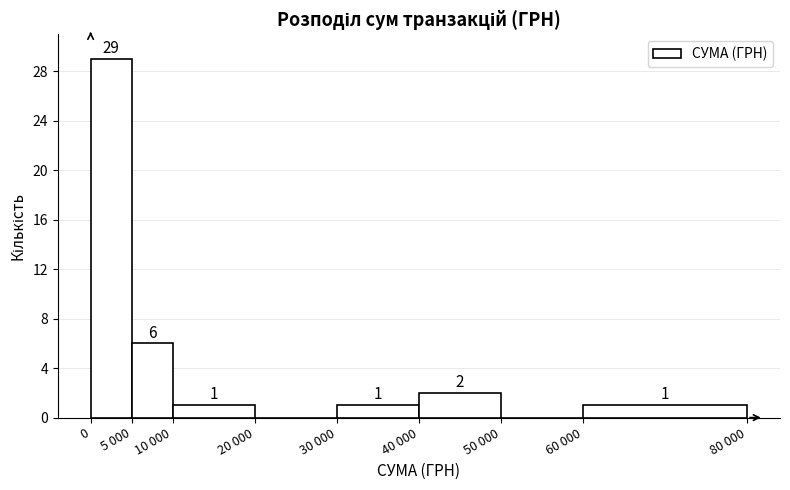

Reading right to left, list all the values displayed in this chart.

60 000=1	50 000=0	40 000=2	30 000=1	20 000=0	10 000=1	5 000=6	0=29